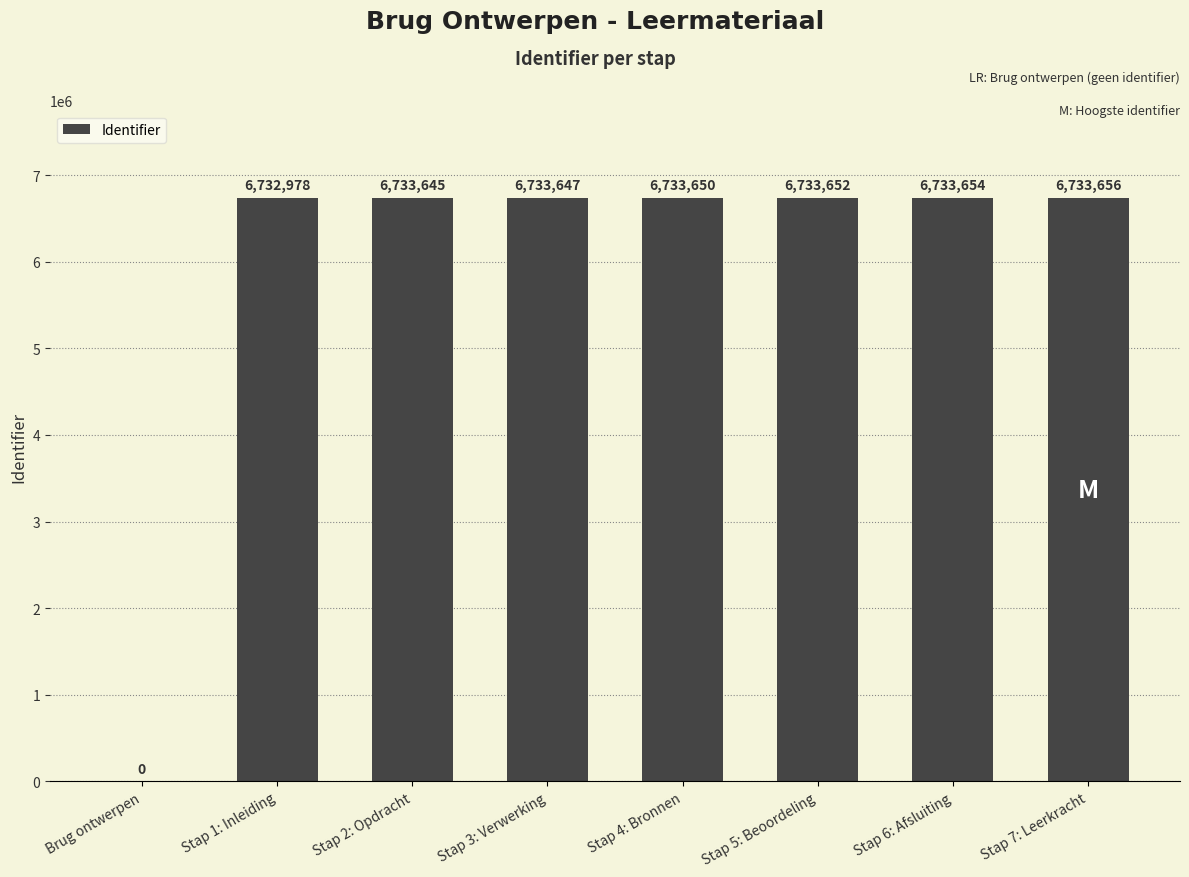

At which category does the chart reach its peak across all series?

Stap 7: Leerkracht